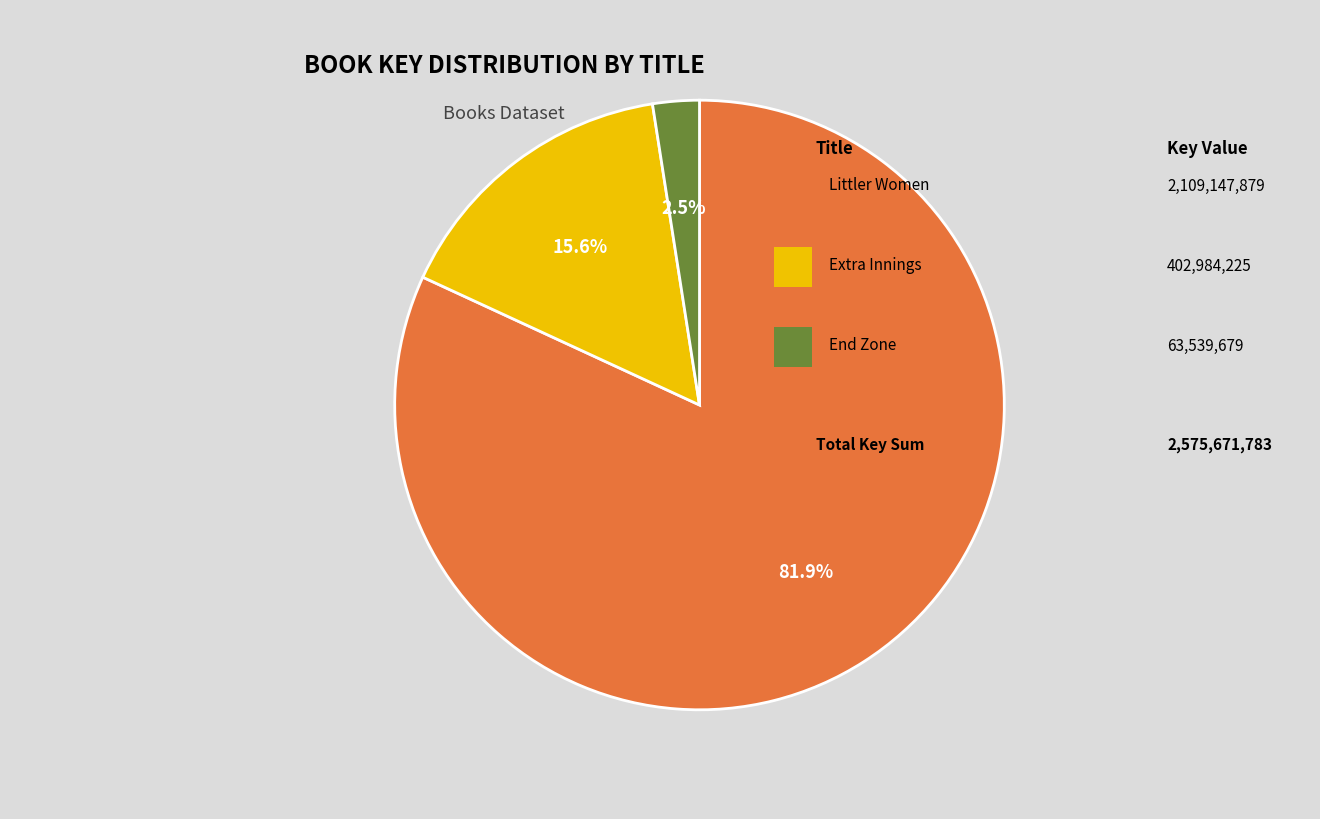

Does any single category account for the majority?

Yes